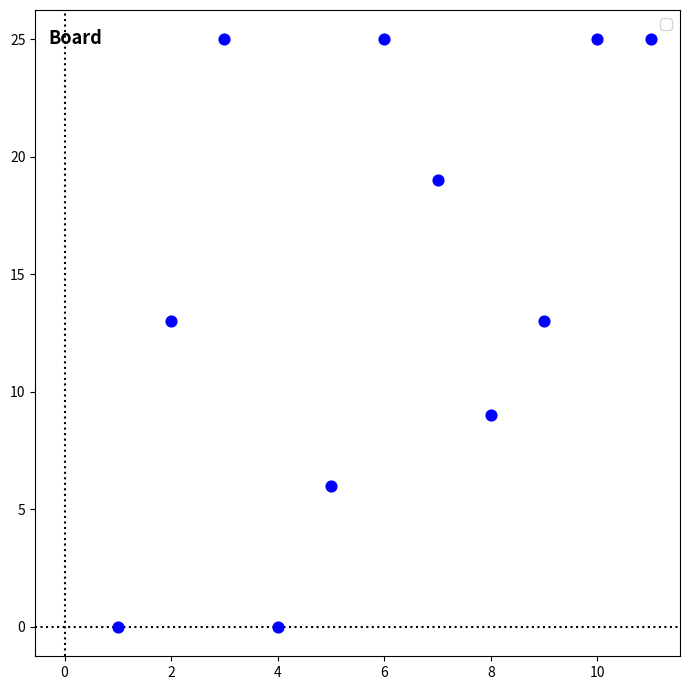

What is the range of Y values (max minus min)?

25